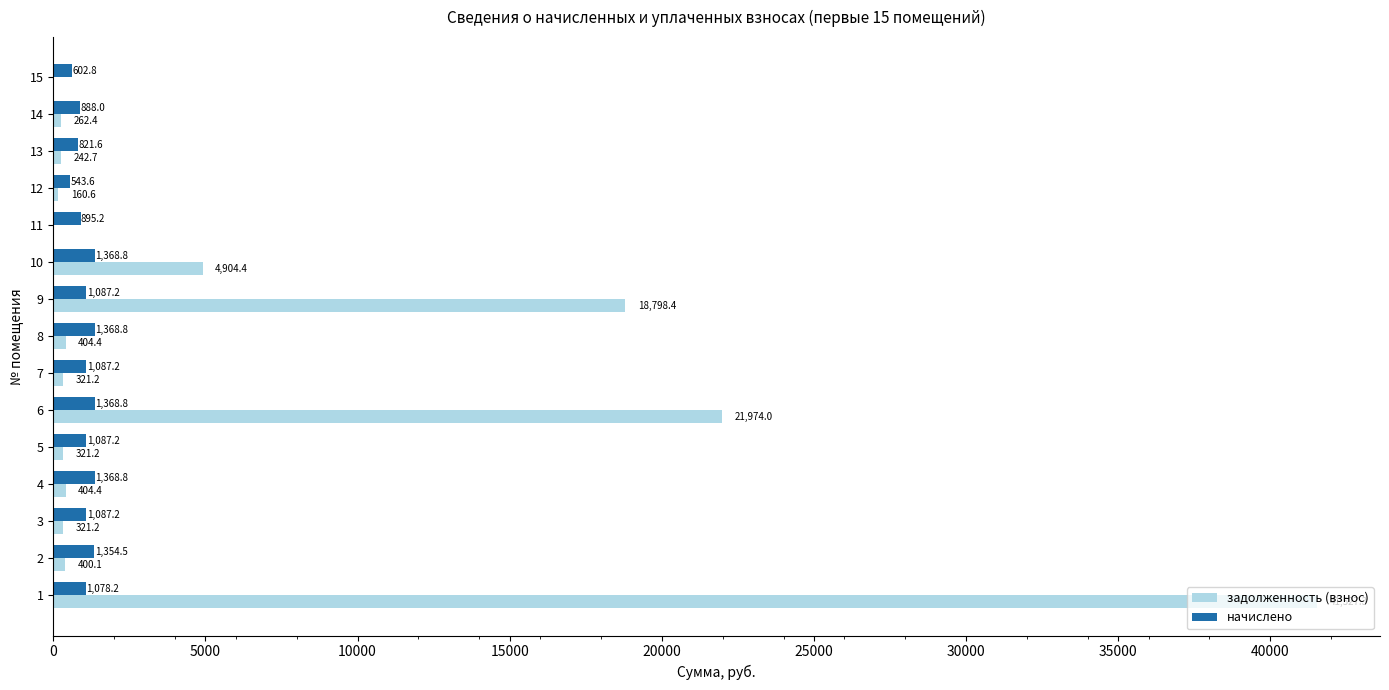

True or false: начислено has a value of 543.6 at 12.

True